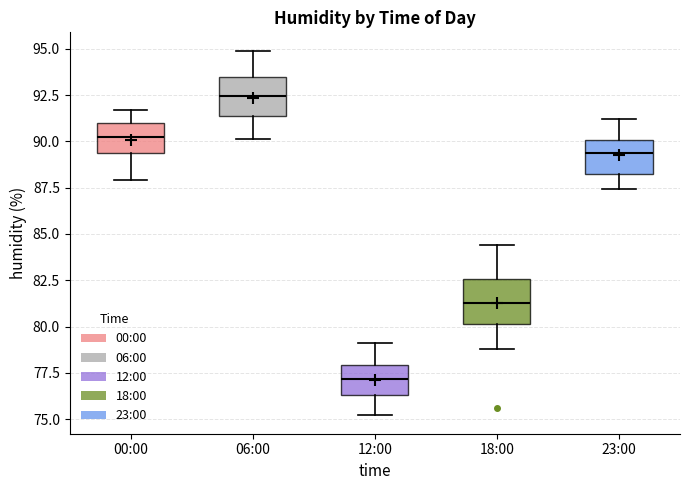

Reading left to right, transcribe this box plot: for each box, give where its median line is, the range the box spans, and where its two whiskers end, as read against the y-axis. The values are not printed on the chart, so give them approximately, as read against the axis.

00:00: median 90.5, box 89.5 to 91.0, whiskers 88.0 to 91.5
06:00: median 92.5, box 91.5 to 93.5, whiskers 90.0 to 95.0
12:00: median 77.0, box 76.5 to 78.0, whiskers 75.0 to 79.0
18:00: median 81.5, box 80.0 to 82.5, whiskers 79.0 to 84.5
23:00: median 89.5, box 88.0 to 90.0, whiskers 87.5 to 91.0